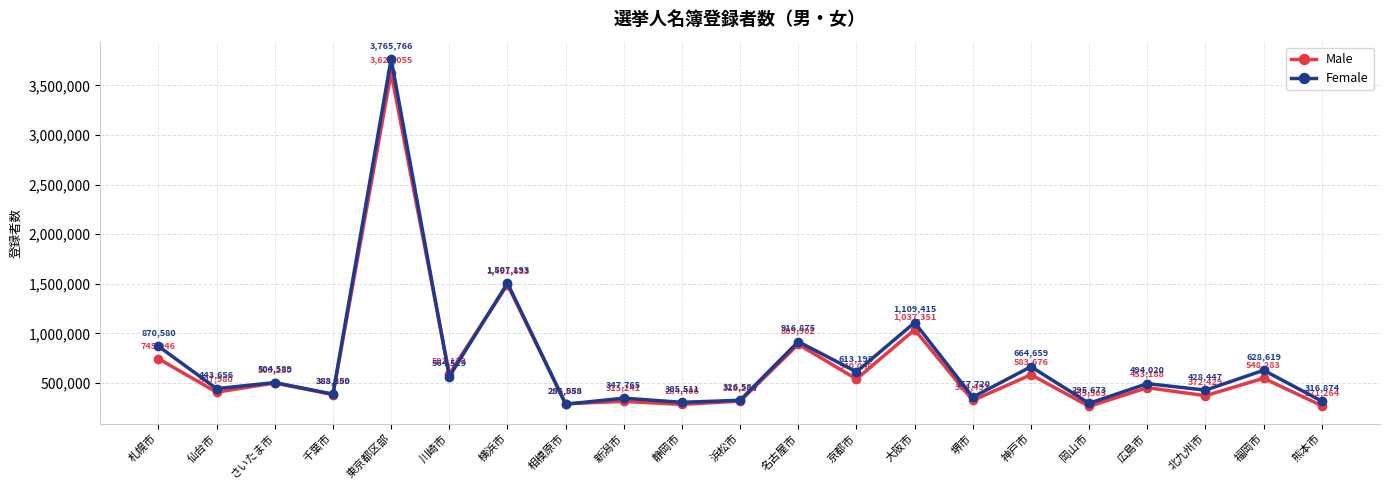

Reading left to right, what are all the values shown in this chart?

Male: 745046	407980	500230	383309	3627055	592132	1491633	291089	315241	284406	318281	889902	540040	1037351	324492	583676	265503	453188	372429	548283	271264
Female: 870580	443656	504589	388250	3765766	564519	1507193	286558	347765	305511	326584	916875	613198	1109415	357720	664659	295673	494020	428447	628619	316874